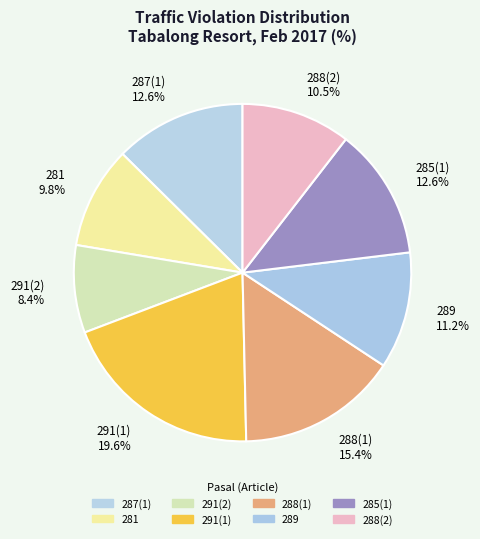

How many slices are in this pie chart?

8